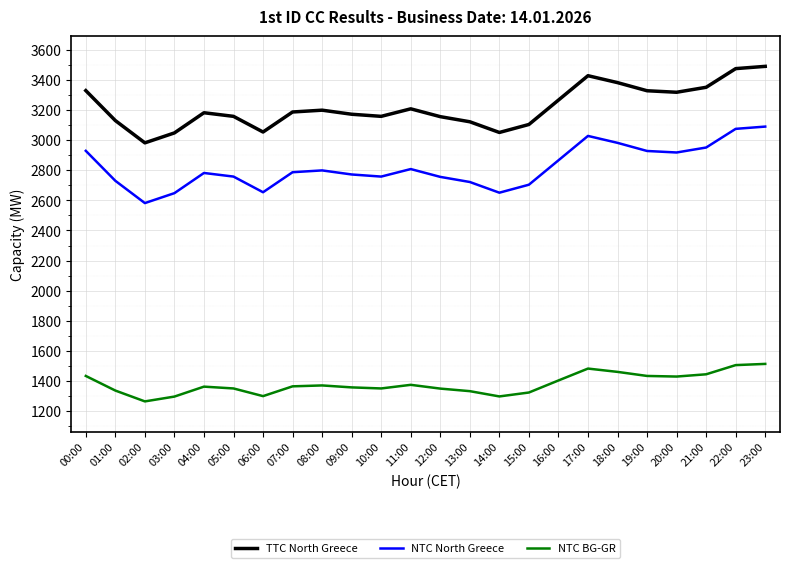

Which series has the largest total across all categories?

TTC North Greece